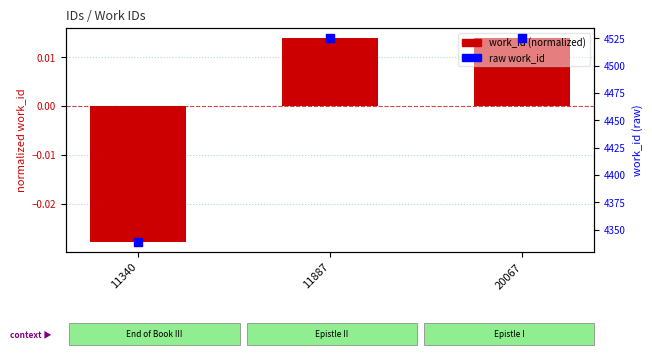

Is the value of work_id (normalized) at 20067 greater than the value of raw work_id at 11340?

No